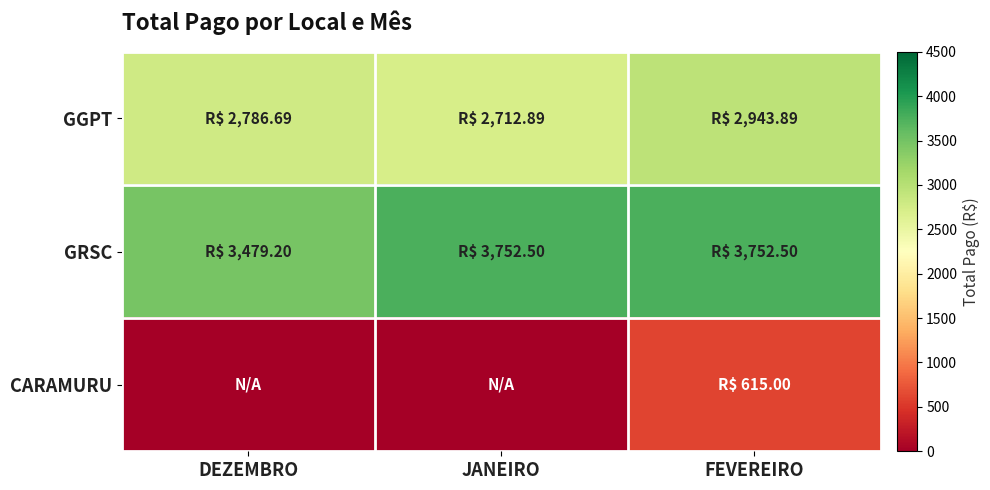

Between JANEIRO and FEVEREIRO, which is larger?

FEVEREIRO